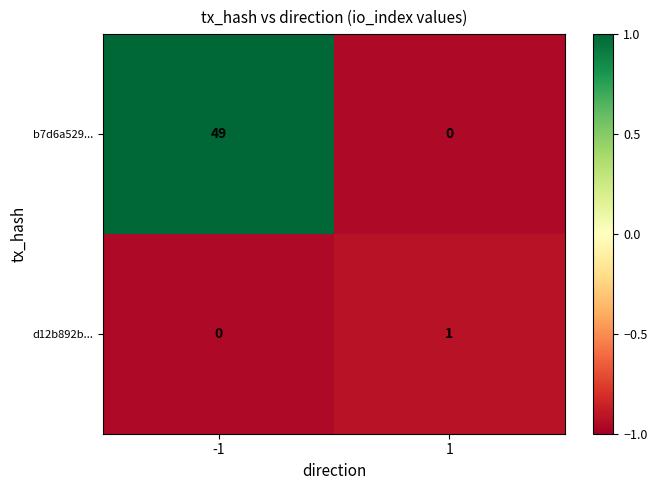

What value does the b7d6a529... series have at -1?

49